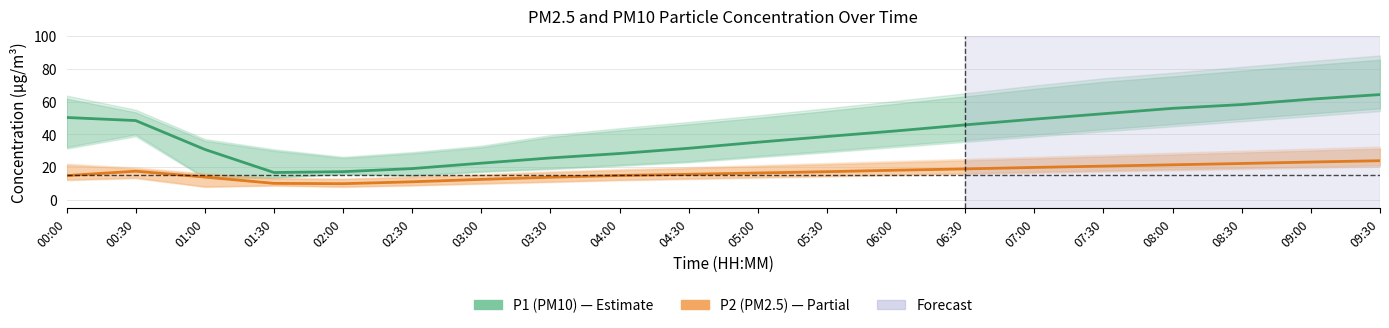

Which series has the widest spread of values?

P1 (PM10)